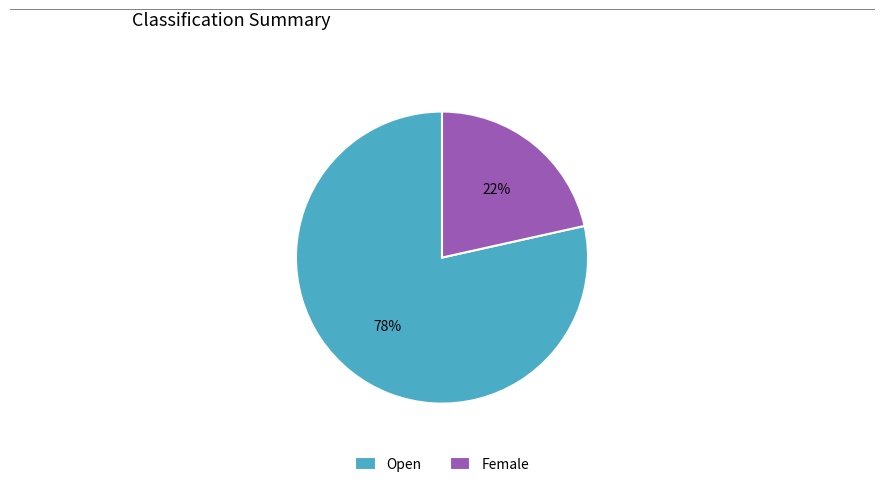

Which has a higher value, Open or Female?

Open